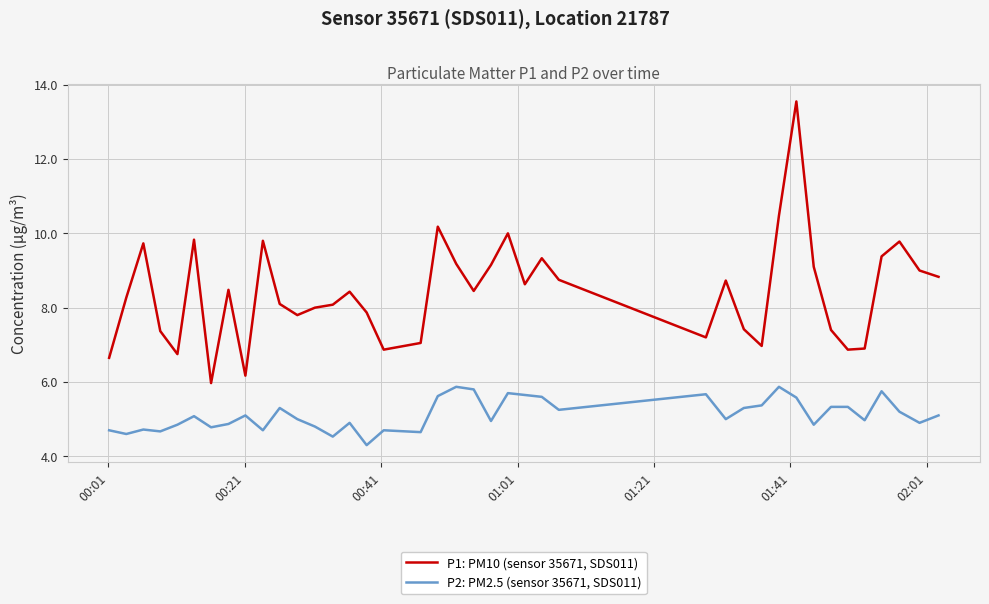

True or false: P1: PM10 (sensor 35671, SDS011) and P2: PM2.5 (sensor 35671, SDS011) intersect in this chart.

False